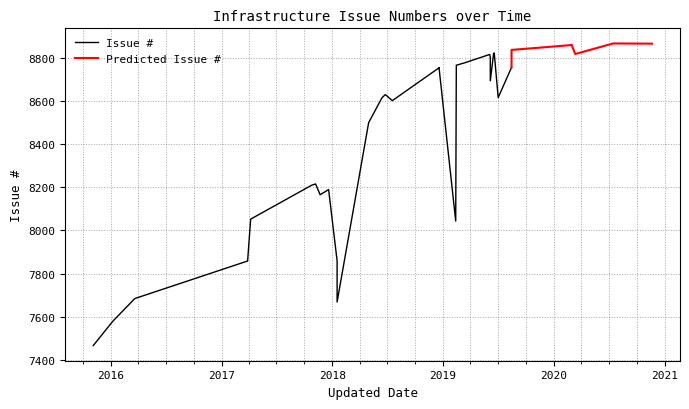

Between 2019-06-06 and 2019-03-08, which is larger?

2019-06-06